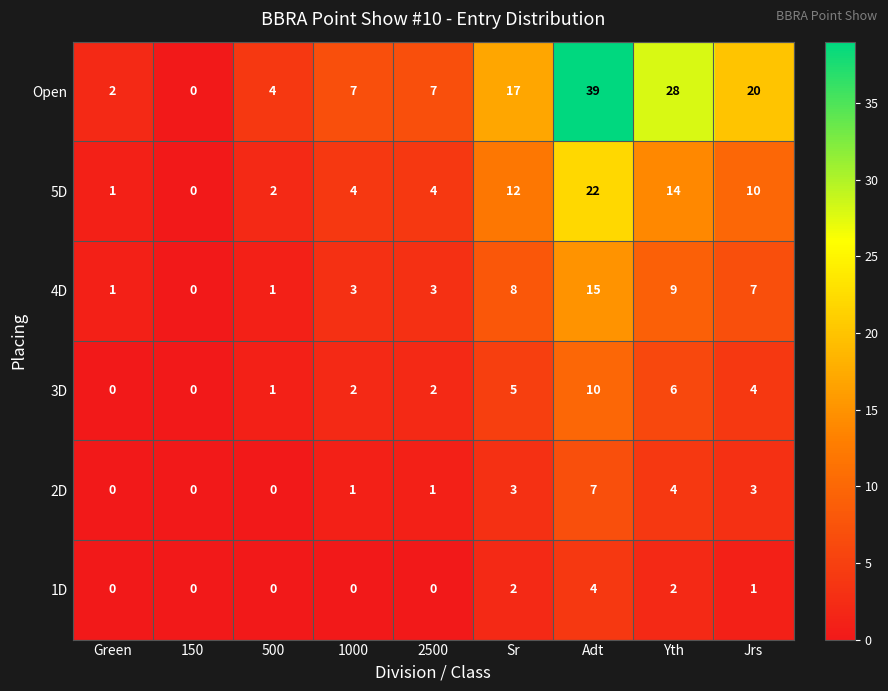

True or false: 1D has a value of 1 at Sr.

False